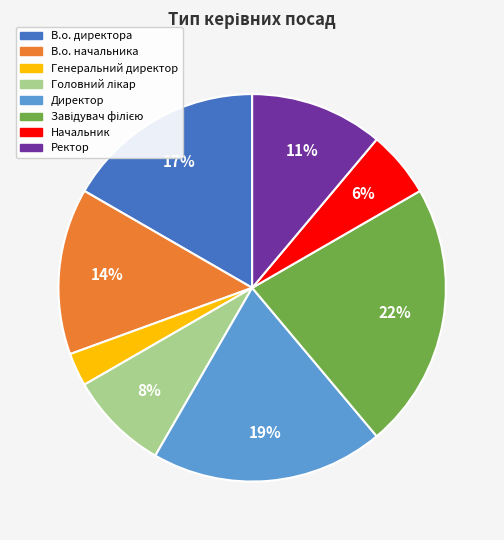

True or false: В.о. директора accounts for 2% of the total.

False